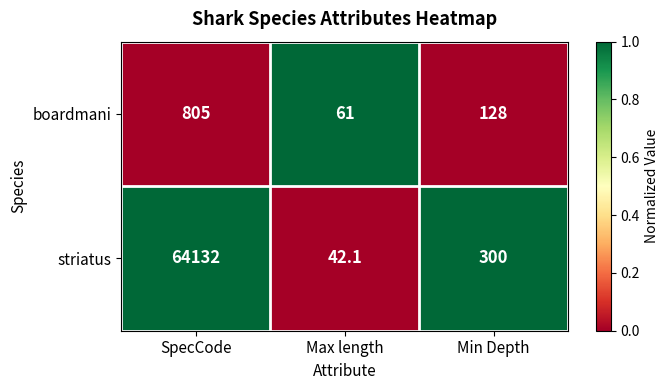

Which category has the lowest value across all series?

Max length